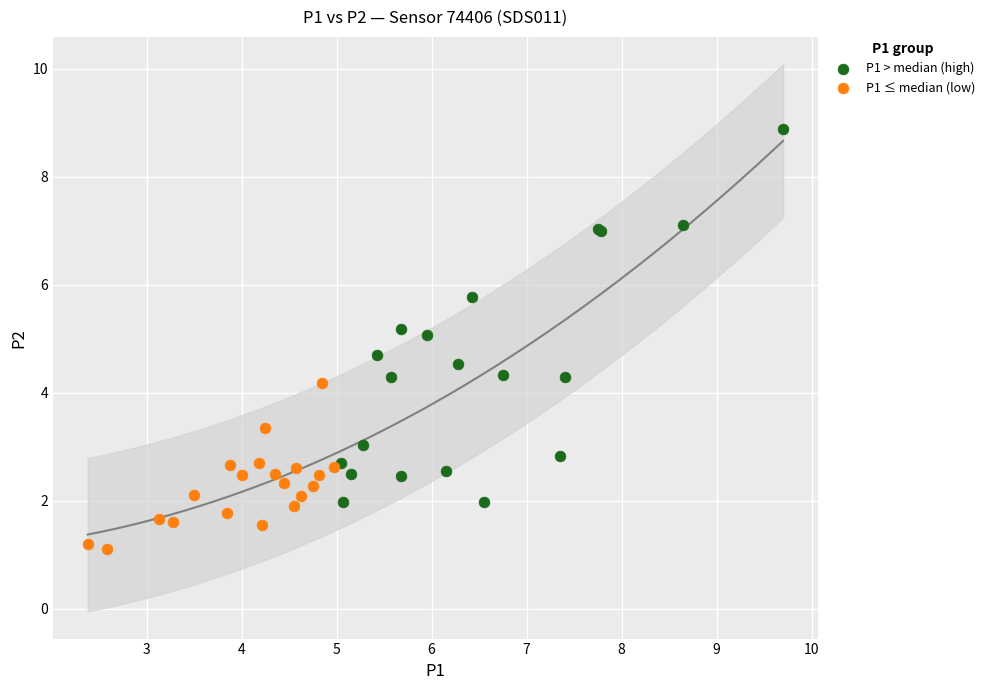

Which series contains the lowest Y value?

P1 ≤ median (low)